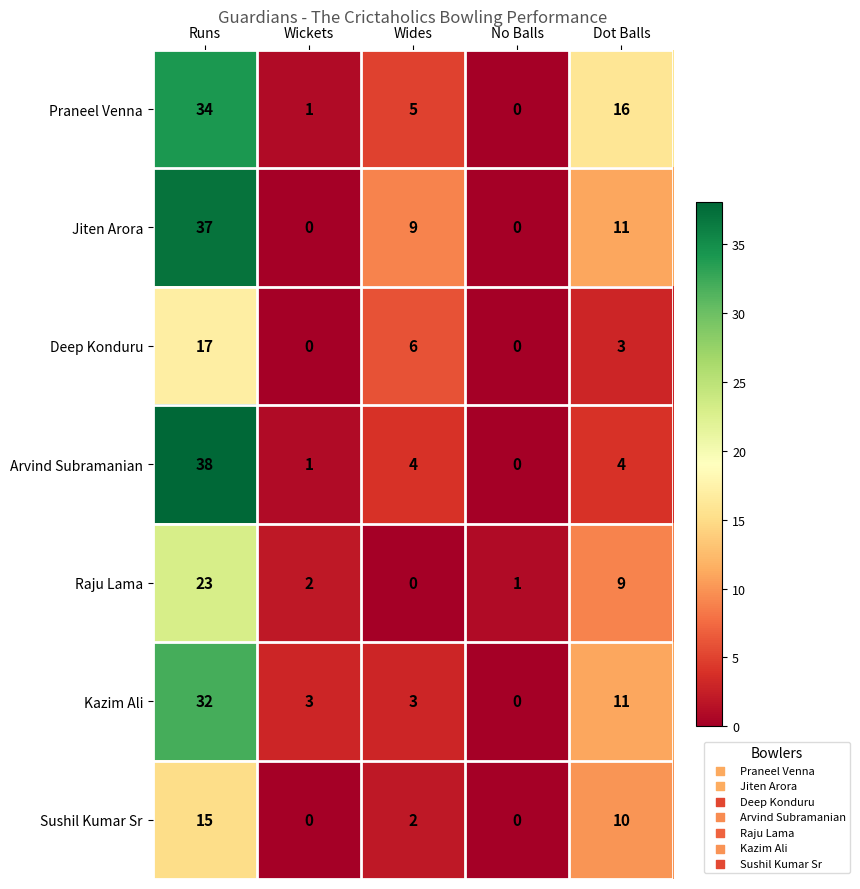

At which category is the sum across all series the highest?

Runs